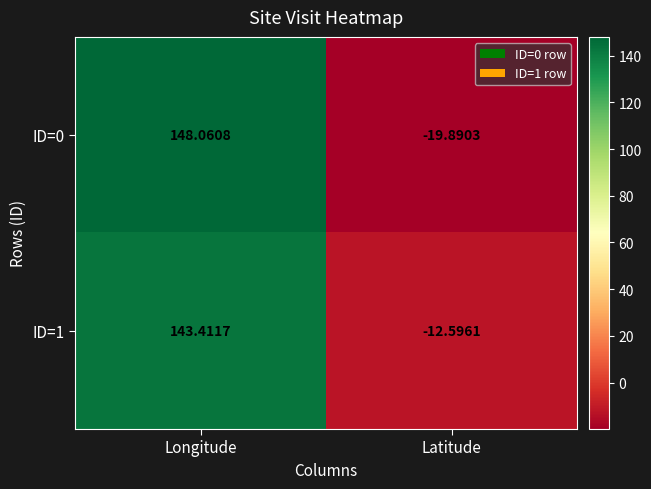

Where does the ID=0 series first go above 148?

Longitude